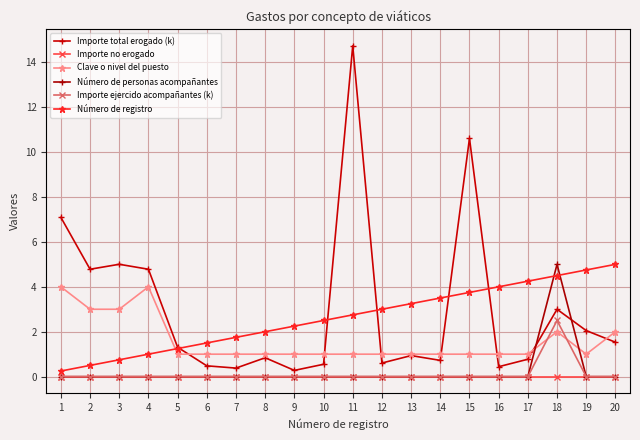

True or false: Importe no erogado and Clave o nivel del puesto intersect in this chart.

False